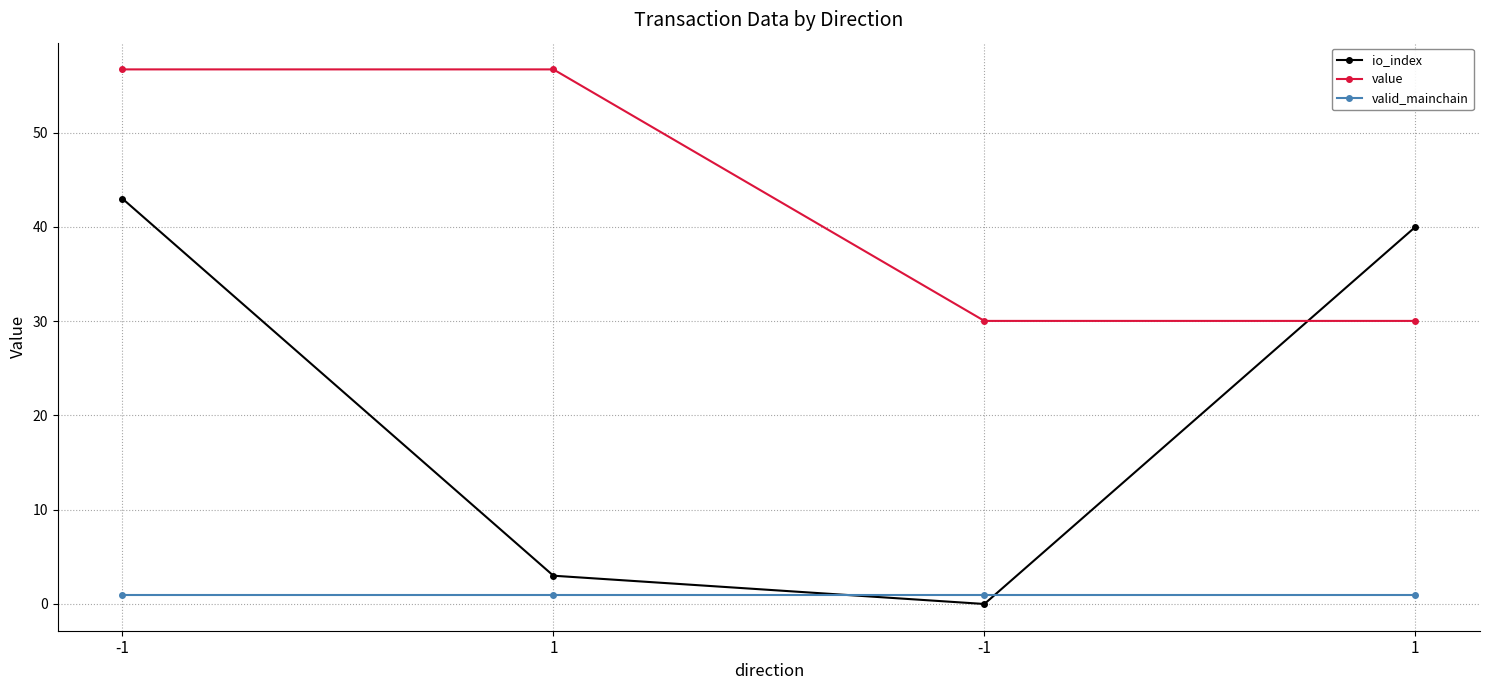

At how many categories does at least one series exceed 40?

2